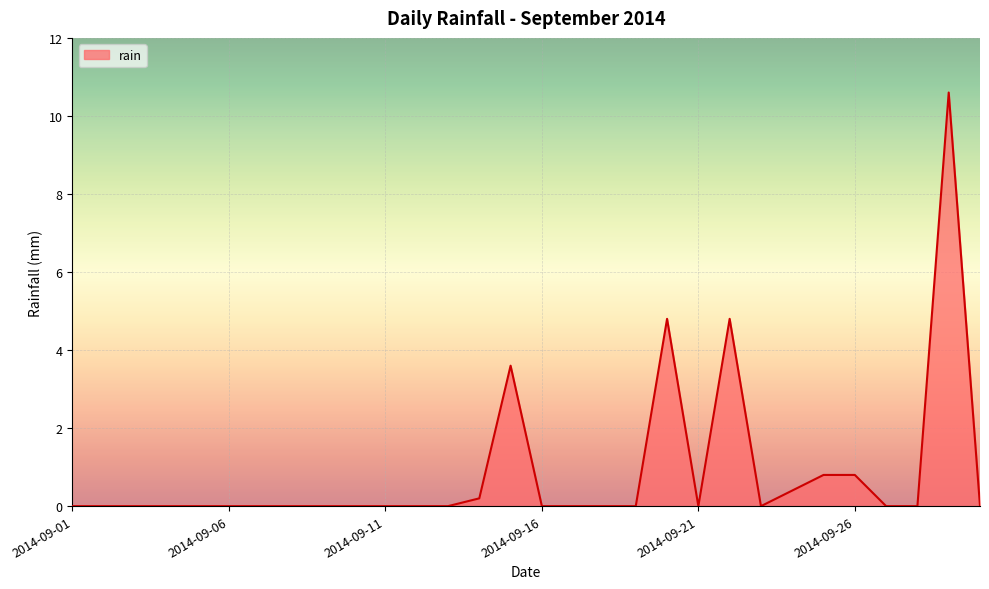

What is the greatest value displayed?

10.6